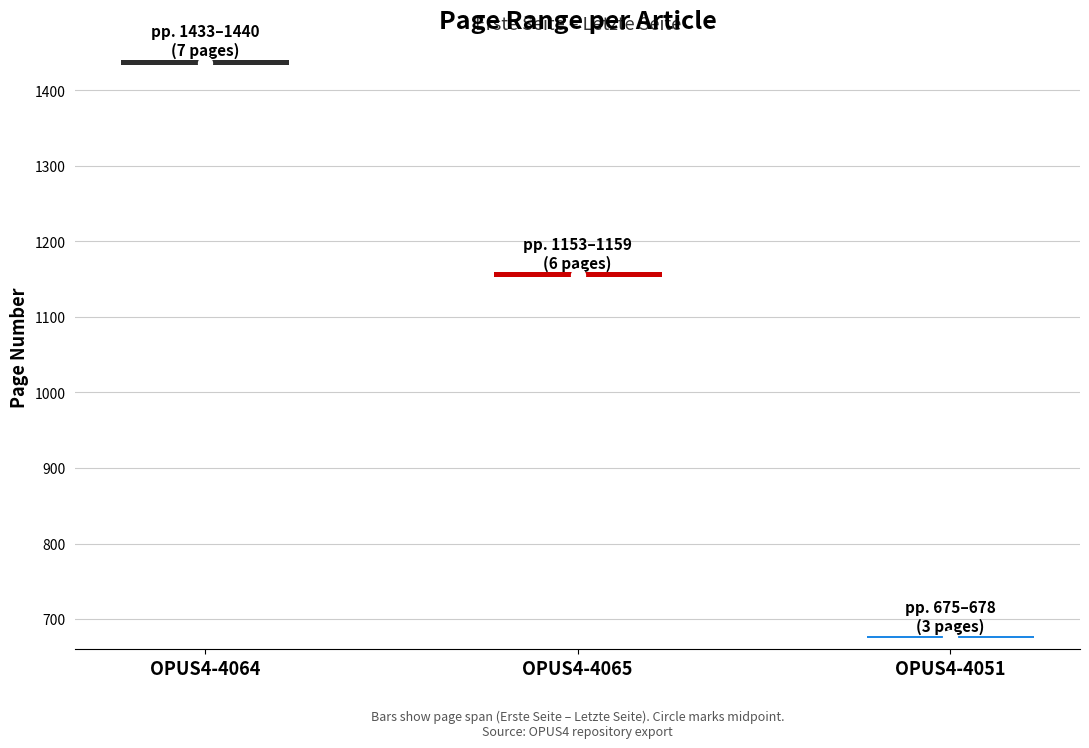

How many groups of bars are there?

3